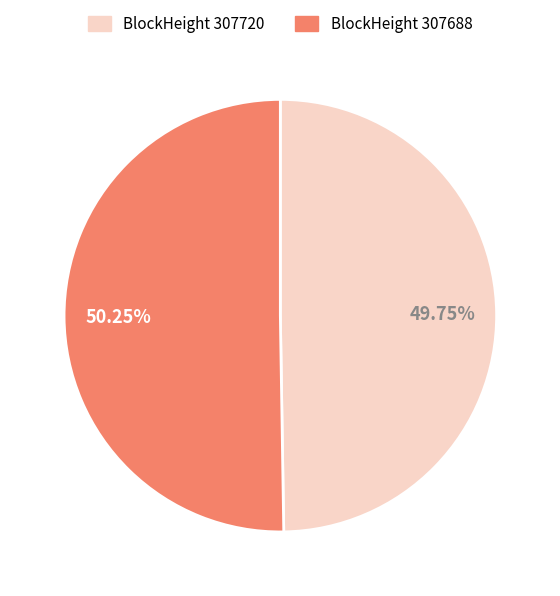

Which slice represents more than half of the pie?

BlockHeight 307688